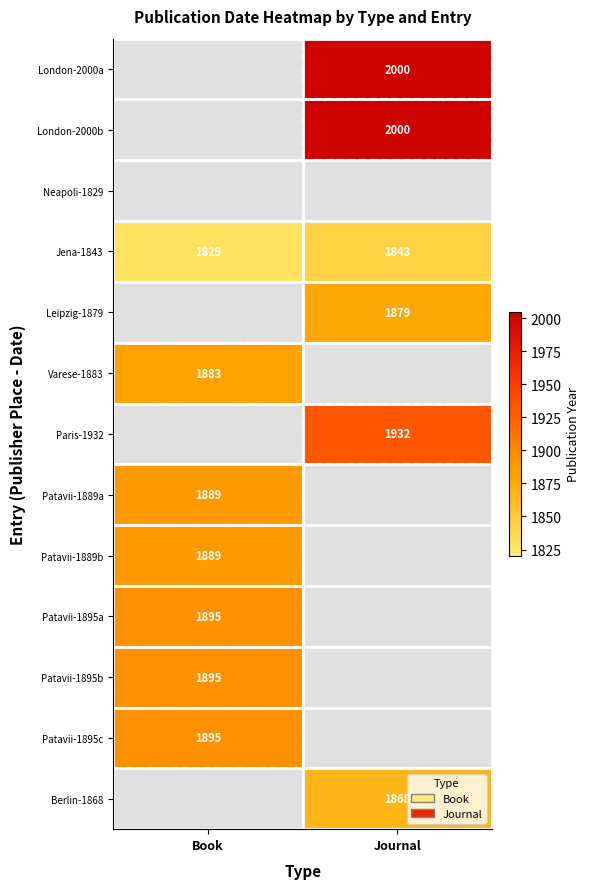

True or false: Patavii-1889b has a value of 1171 at Book.

False